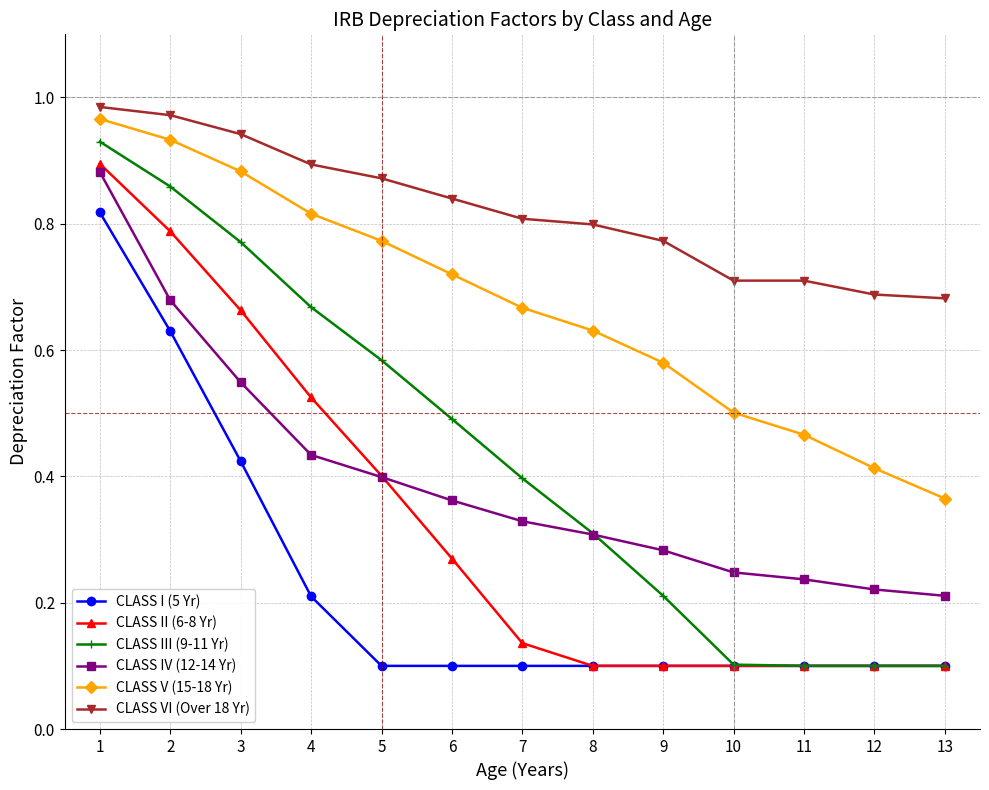

How many CLASS I (5 Yr) values are between 0 and 1?

13